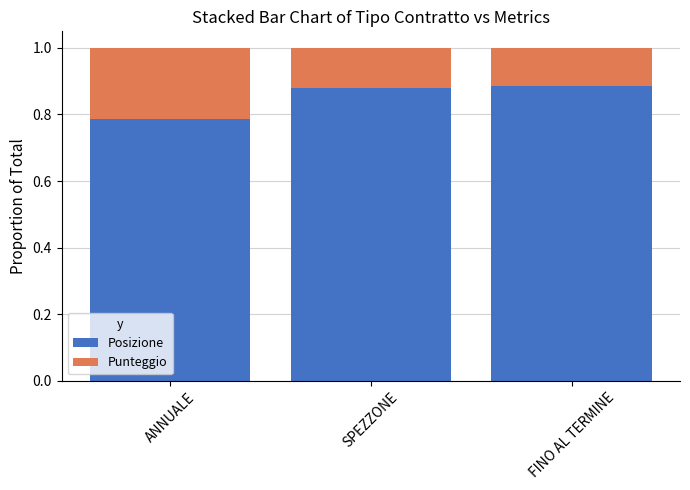

Which category has the lowest value in the Posizione series?

ANNUALE